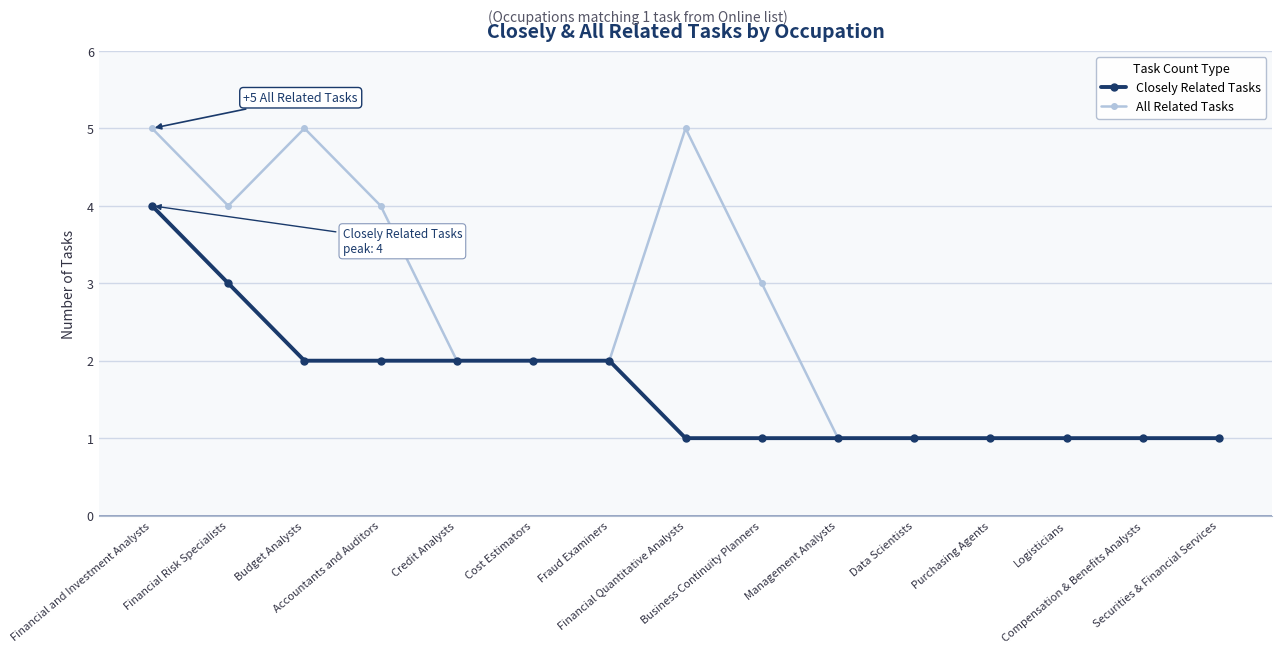

What is the label of the 10th point from the left?

Management Analysts